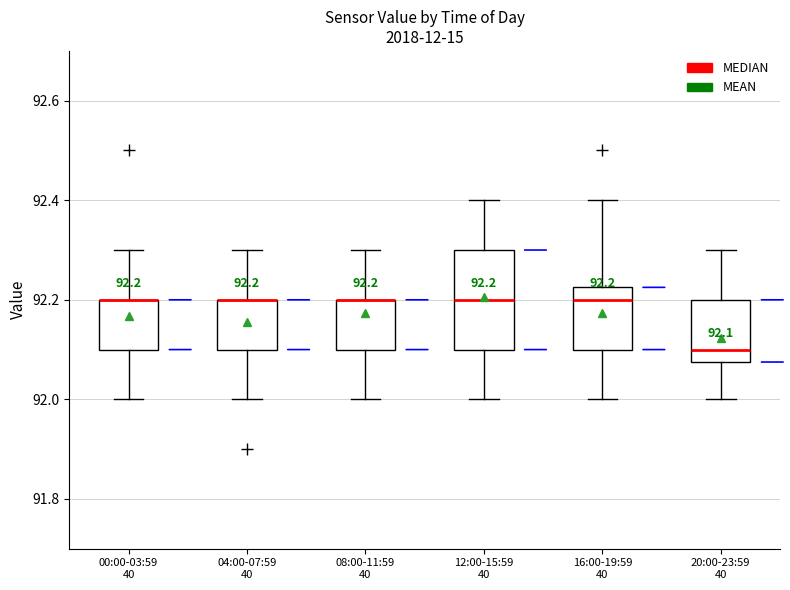

Comparing the boxes themselves (not the whiskers), which one is the tallest?

12:00-15:59 40